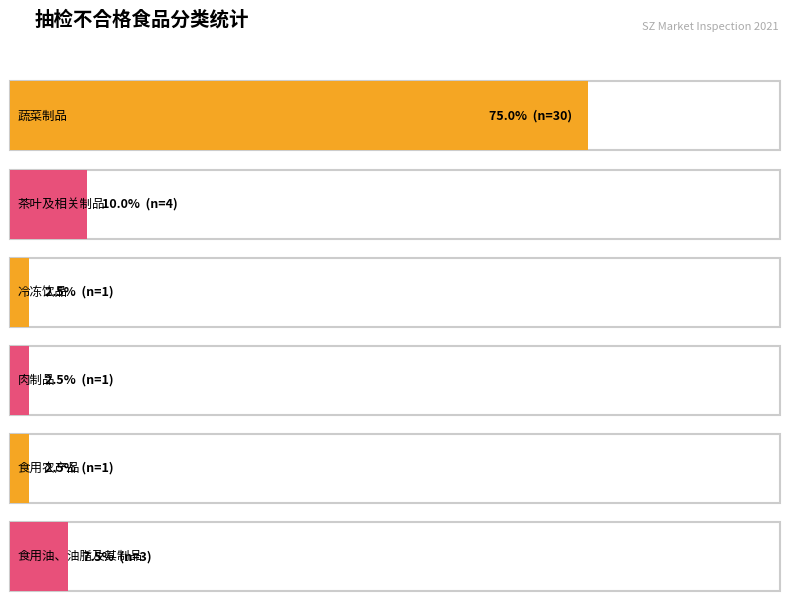

What is the average value?

7